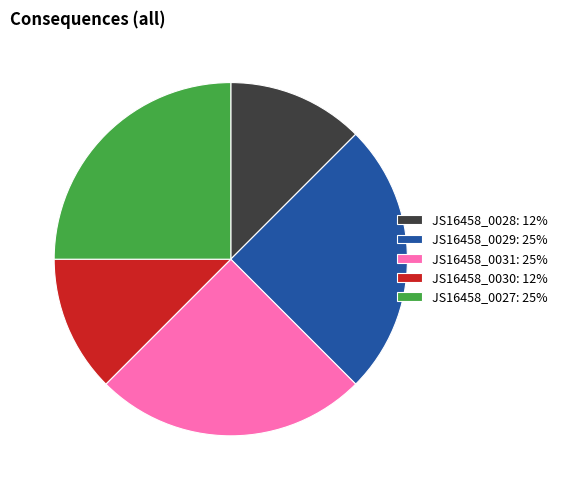

Combined, do JS16458_0031: 25% and JS16458_0028: 12% account for over 50%?

No